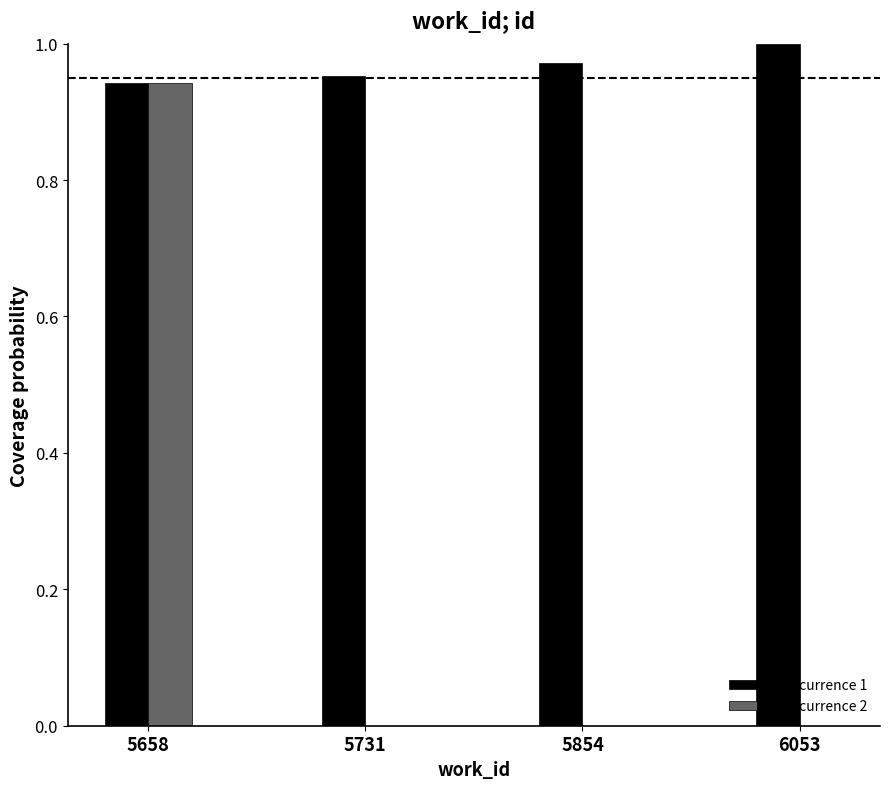

What is the sum of all id occurrence 1 values?

3.9